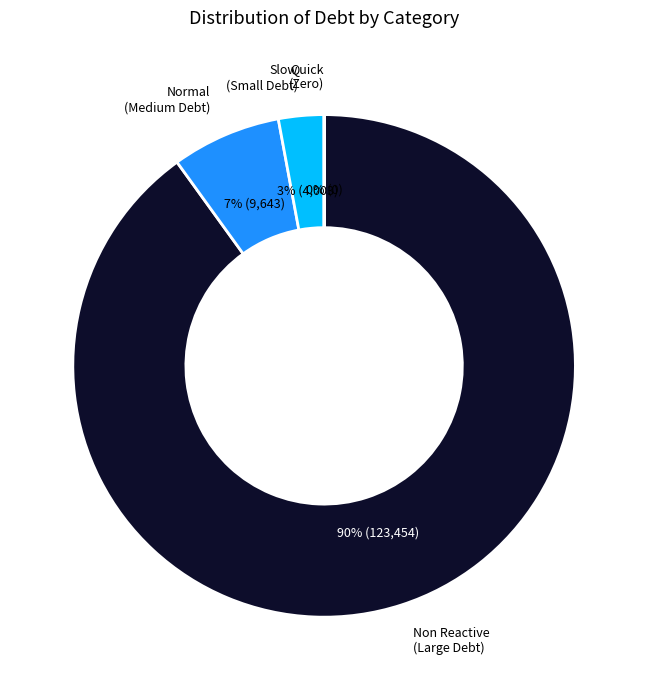

To the nearest percent, what is the average slice percentage?

25%